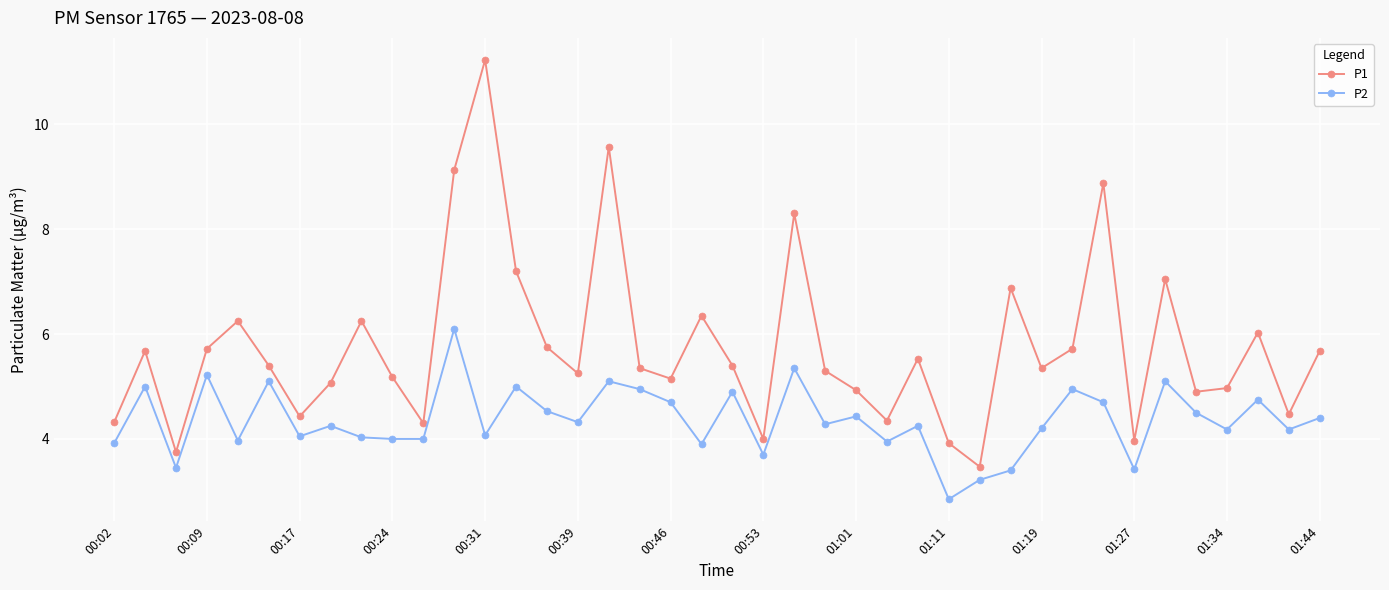

What is the sum of all P2 values?

174.4